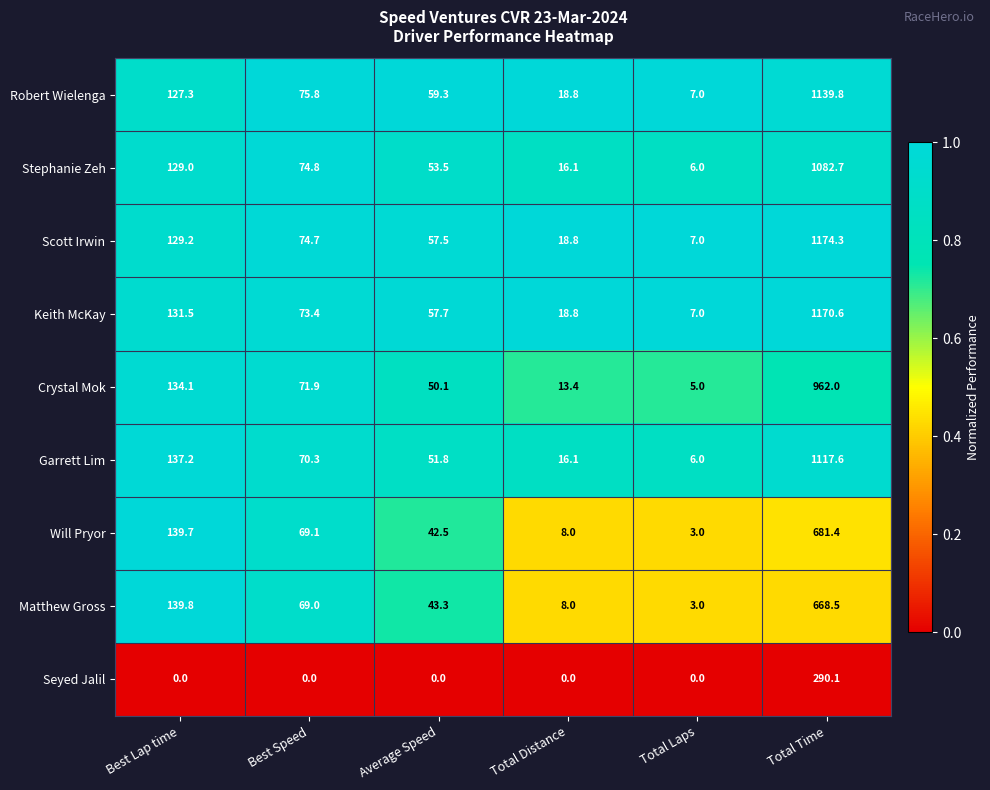

At which category is the sum across all series the highest?

Total Time